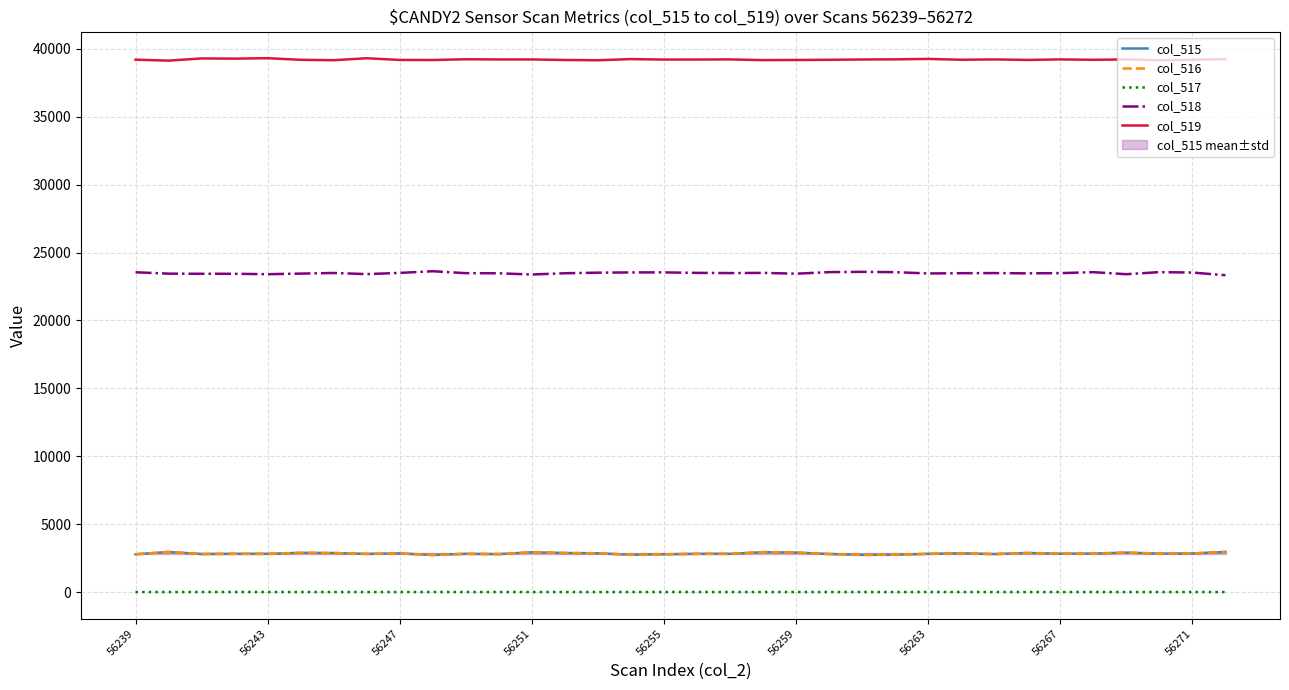

True or false: col_519 and col_515 cross at least once.

False